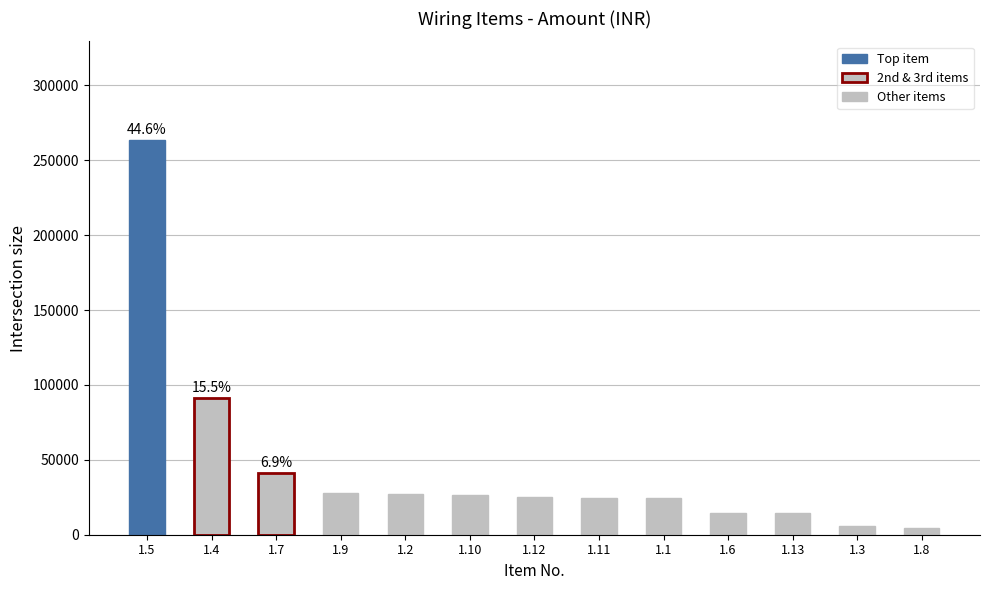

Read the value at 1.10.

26400